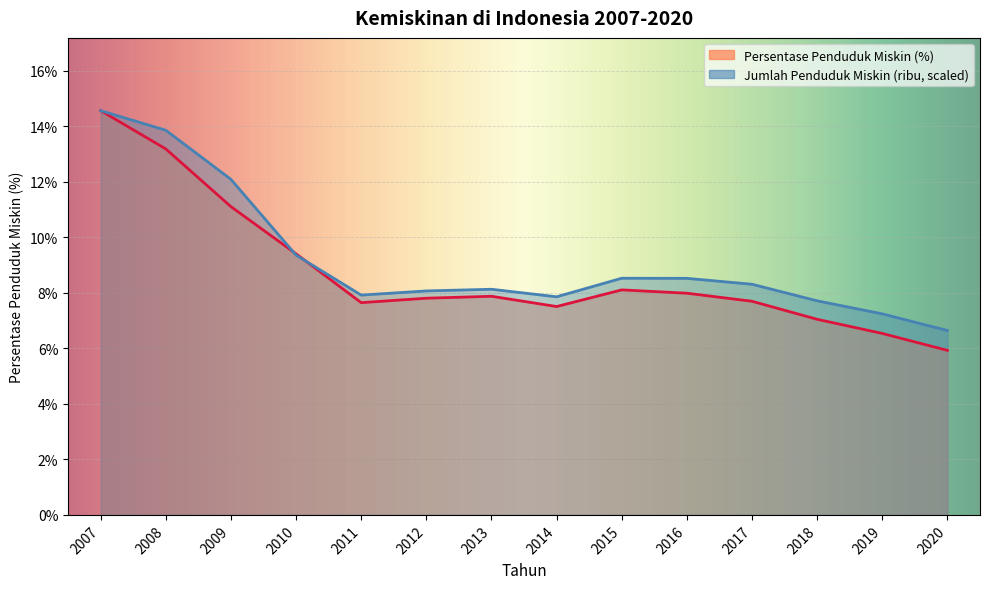

Which series has the largest total across all categories?

Jumlah Penduduk Miskin